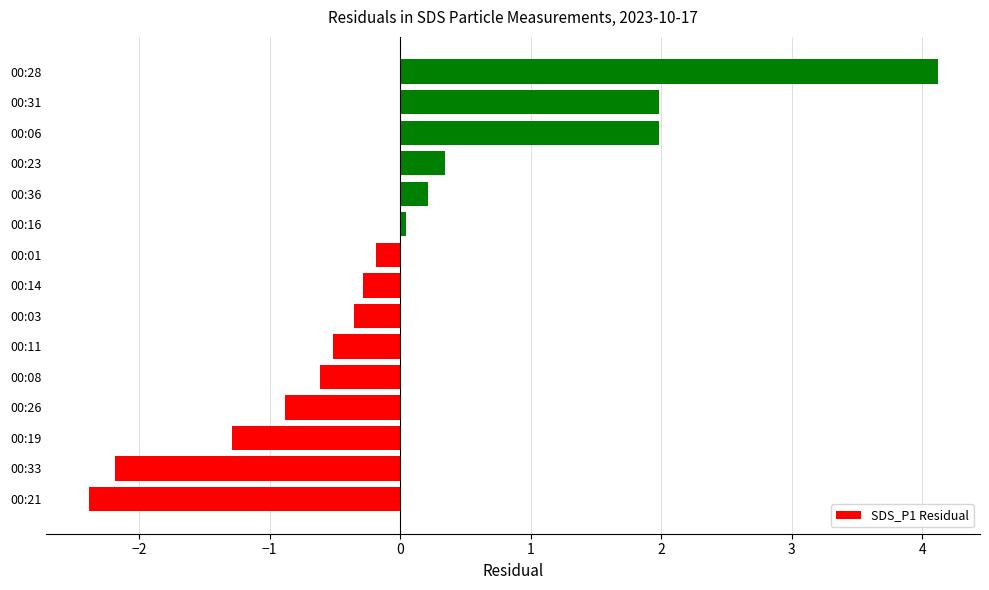

What is the change in value from 00:21 to 00:28?

+6.5